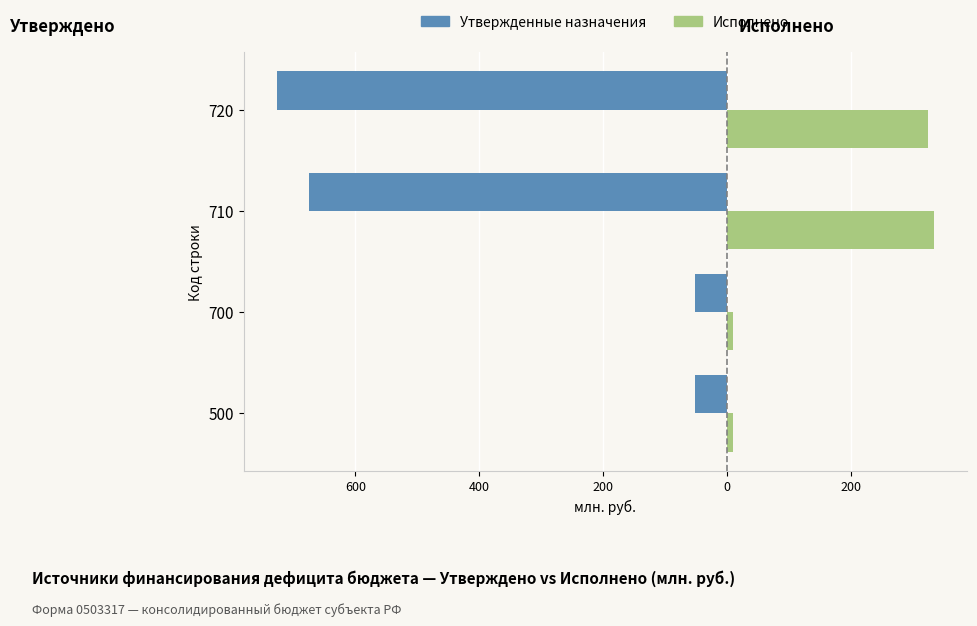

What is the maximum value for Исполнено?

334.6